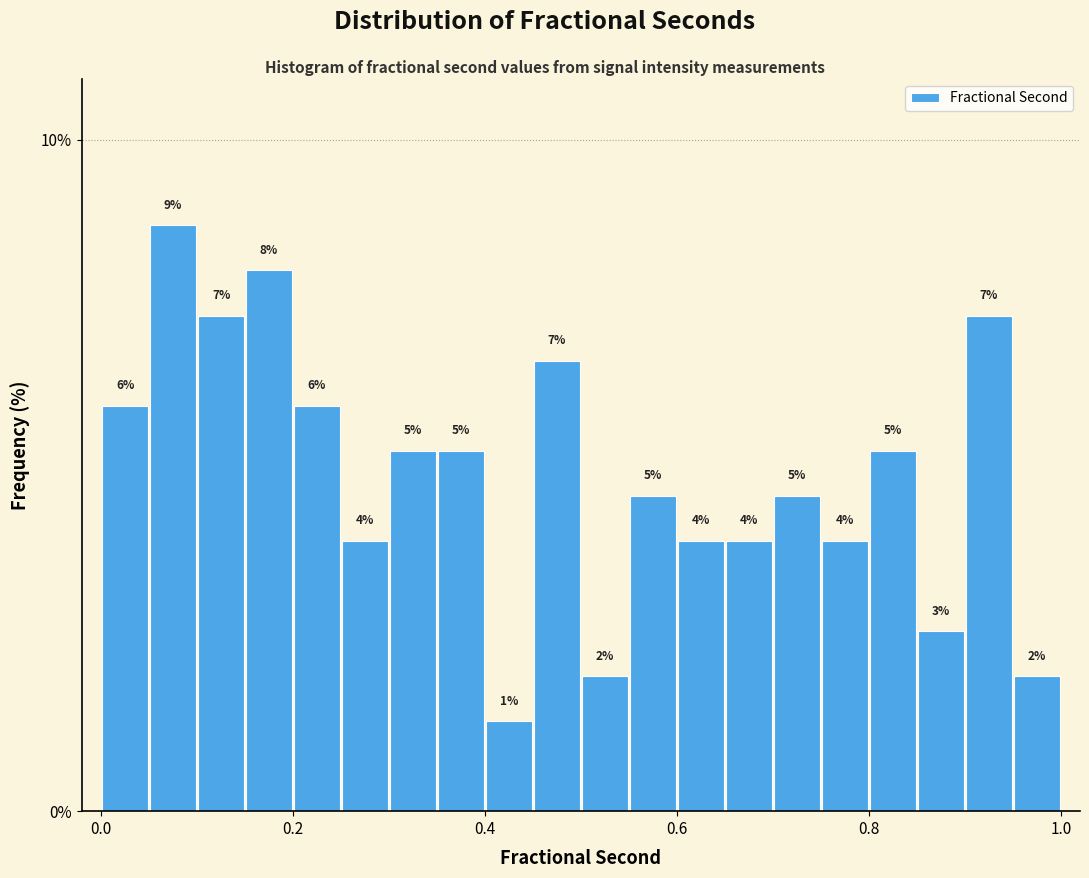

Around what value on the x-axis is the tallest bar? Give the approximate position of its centre, as read against the axis.

0.08